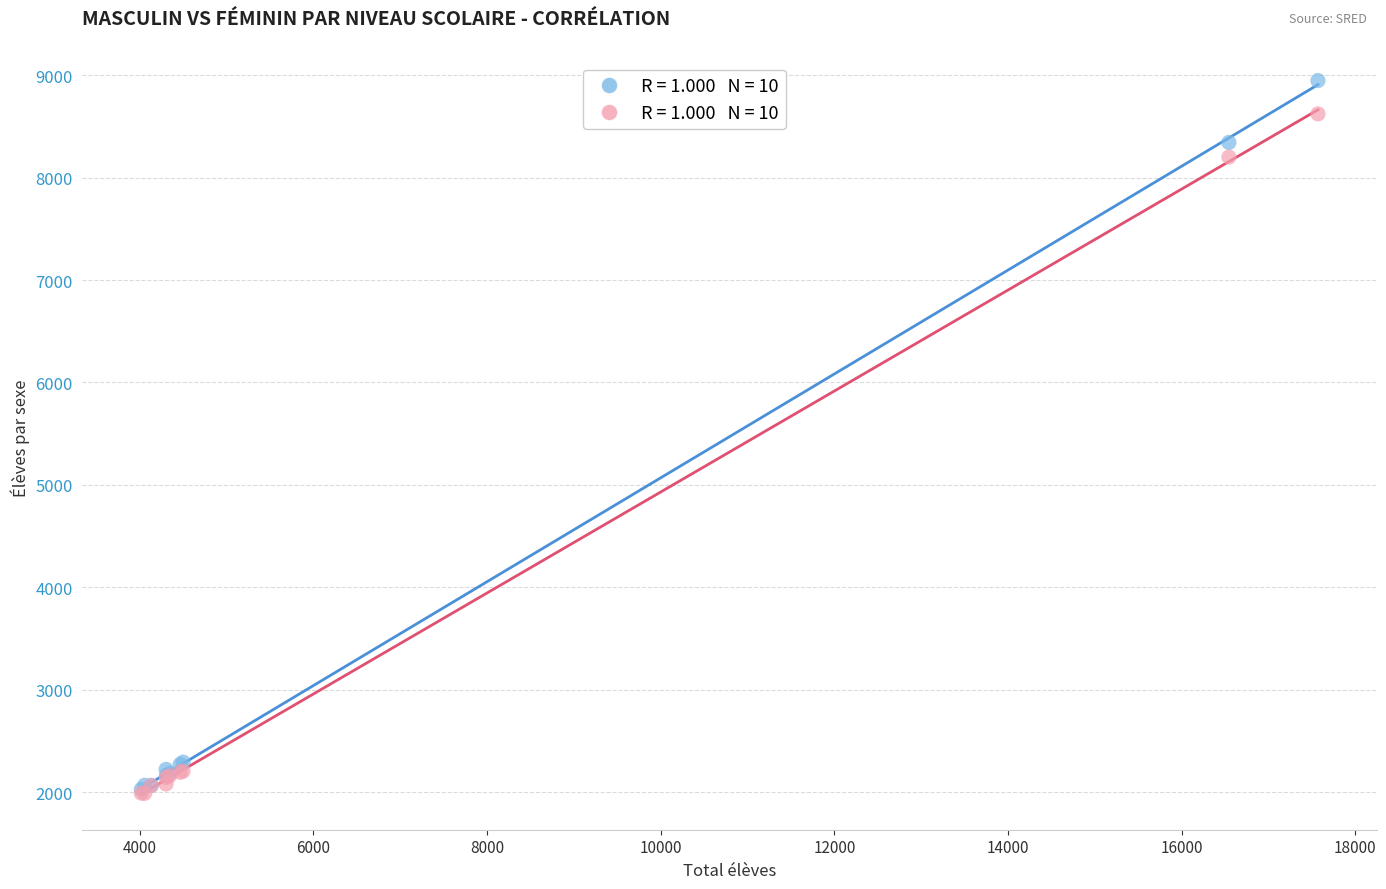

Across all series, what Y value is closest to 5468?

8201